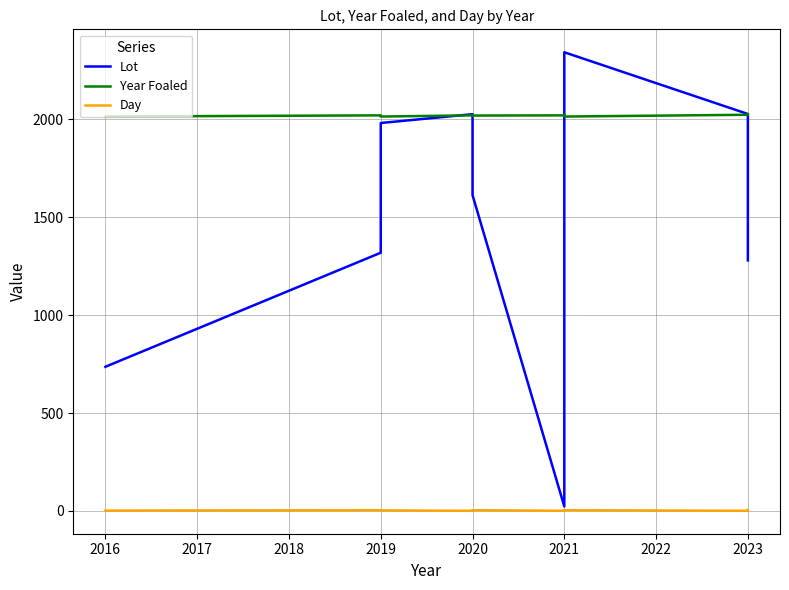

After their last crossing, which series has the higher values: Lot or Year Foaled?

Year Foaled